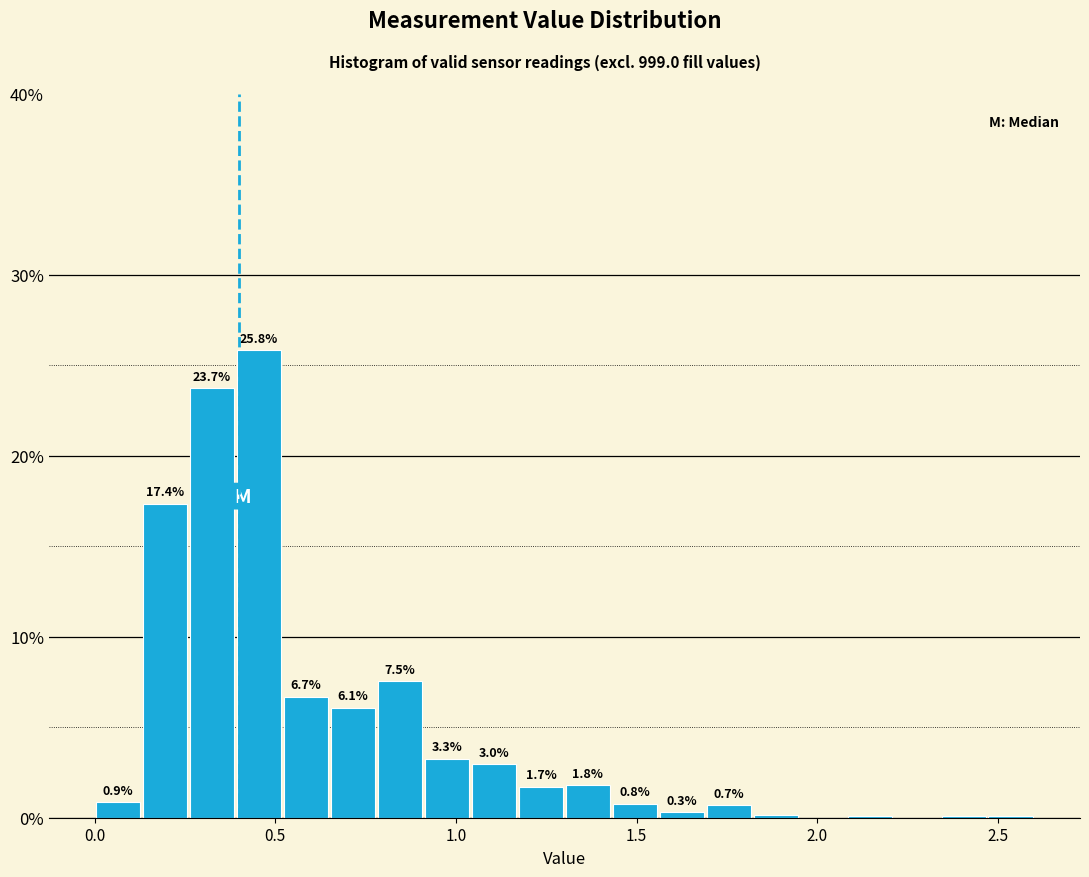

Read against the x-axis, roughly where is the centre of the tallest bar?

0.45